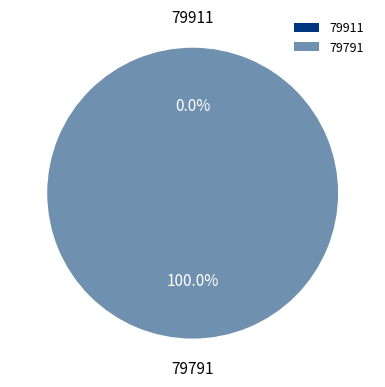

Rank the categories by value from highest to lowest.

79791, 79911